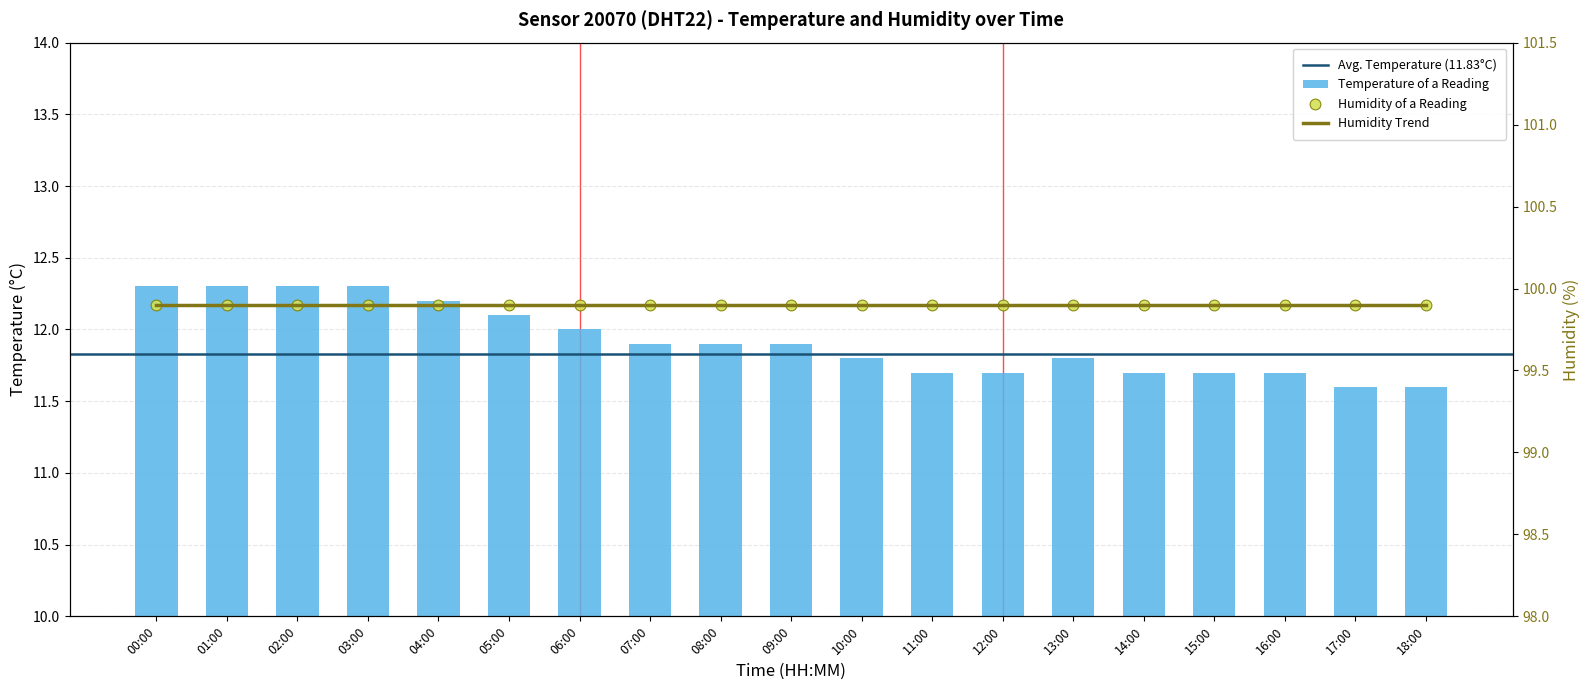

What is the ratio of the value at 04:00 to the value at 08:00?

1.0